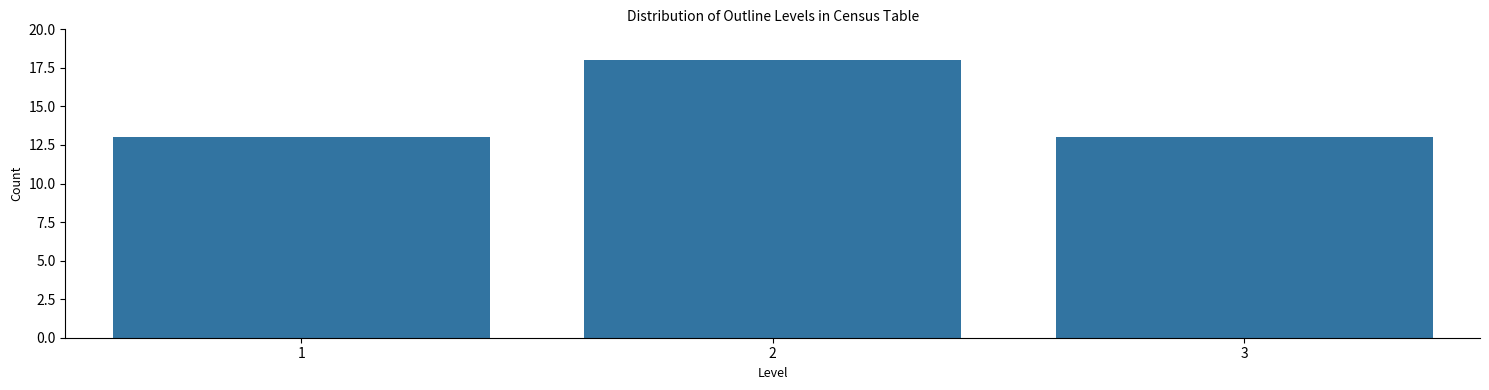

Reading right to left, what are all the values shown in this chart?

13	18	13